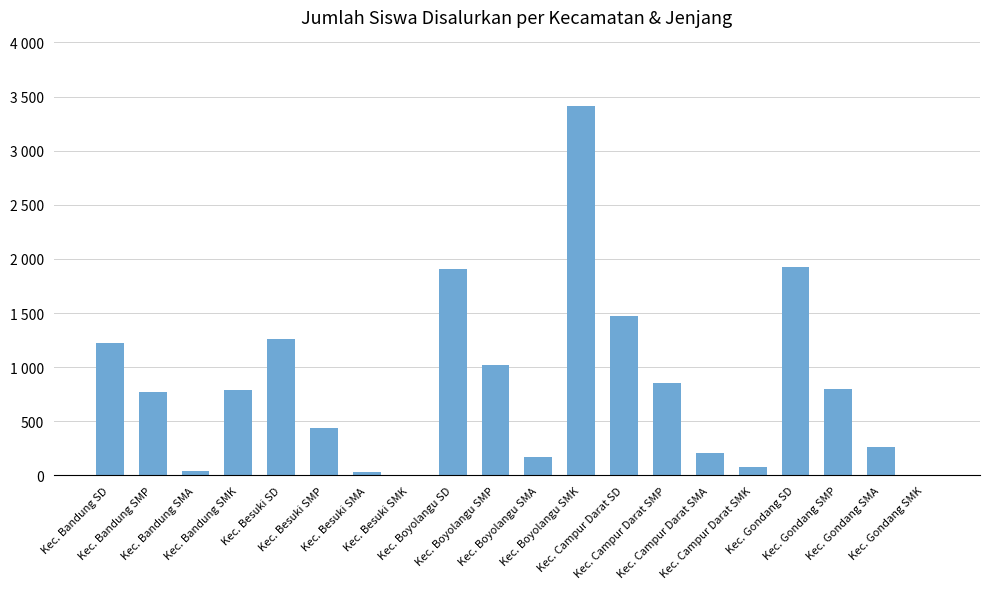

Reading left to right, transcribe all the data shown in this chart.

1226	769	45	794	1263	439	28	0	1904	1022	175	3412	1477	857	208	82	1929	800	260	0